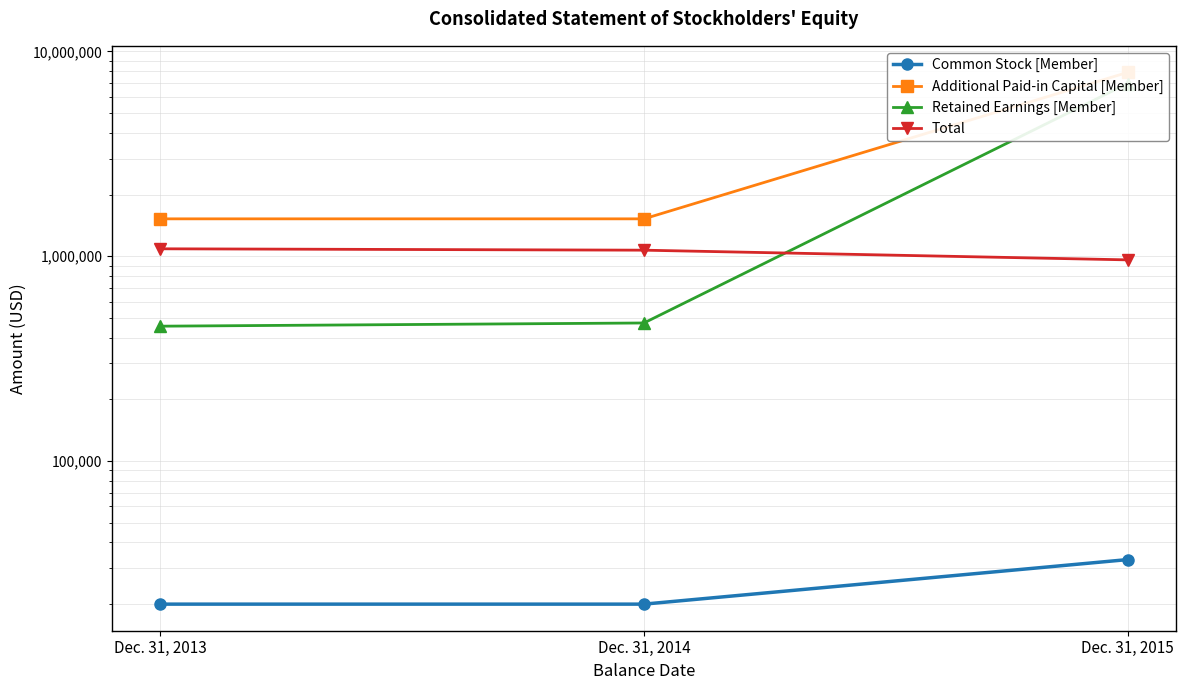

What is the sum of all Total values?

3116808